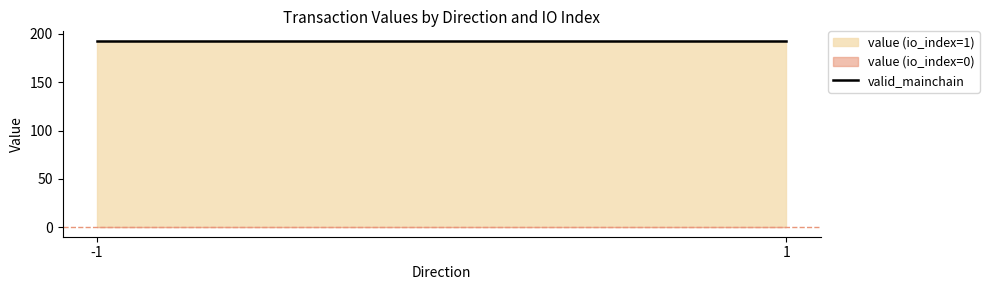

What is the greatest value displayed?

192.8